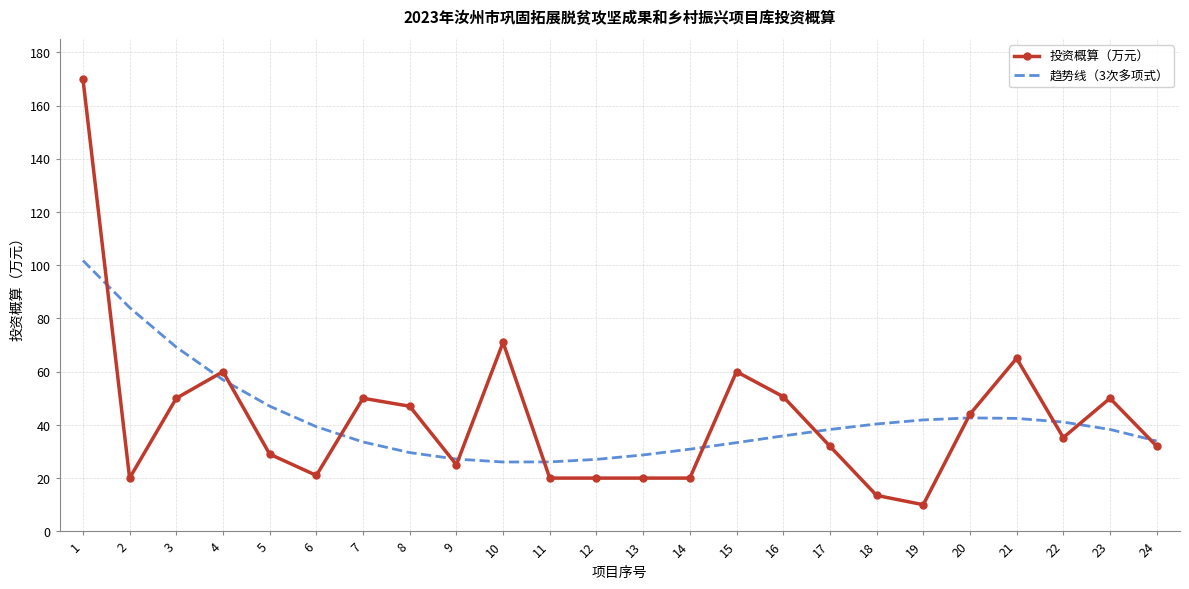

What are all the series names shown in the legend?

投资概算（万元）, 趋势线（3次多项式）